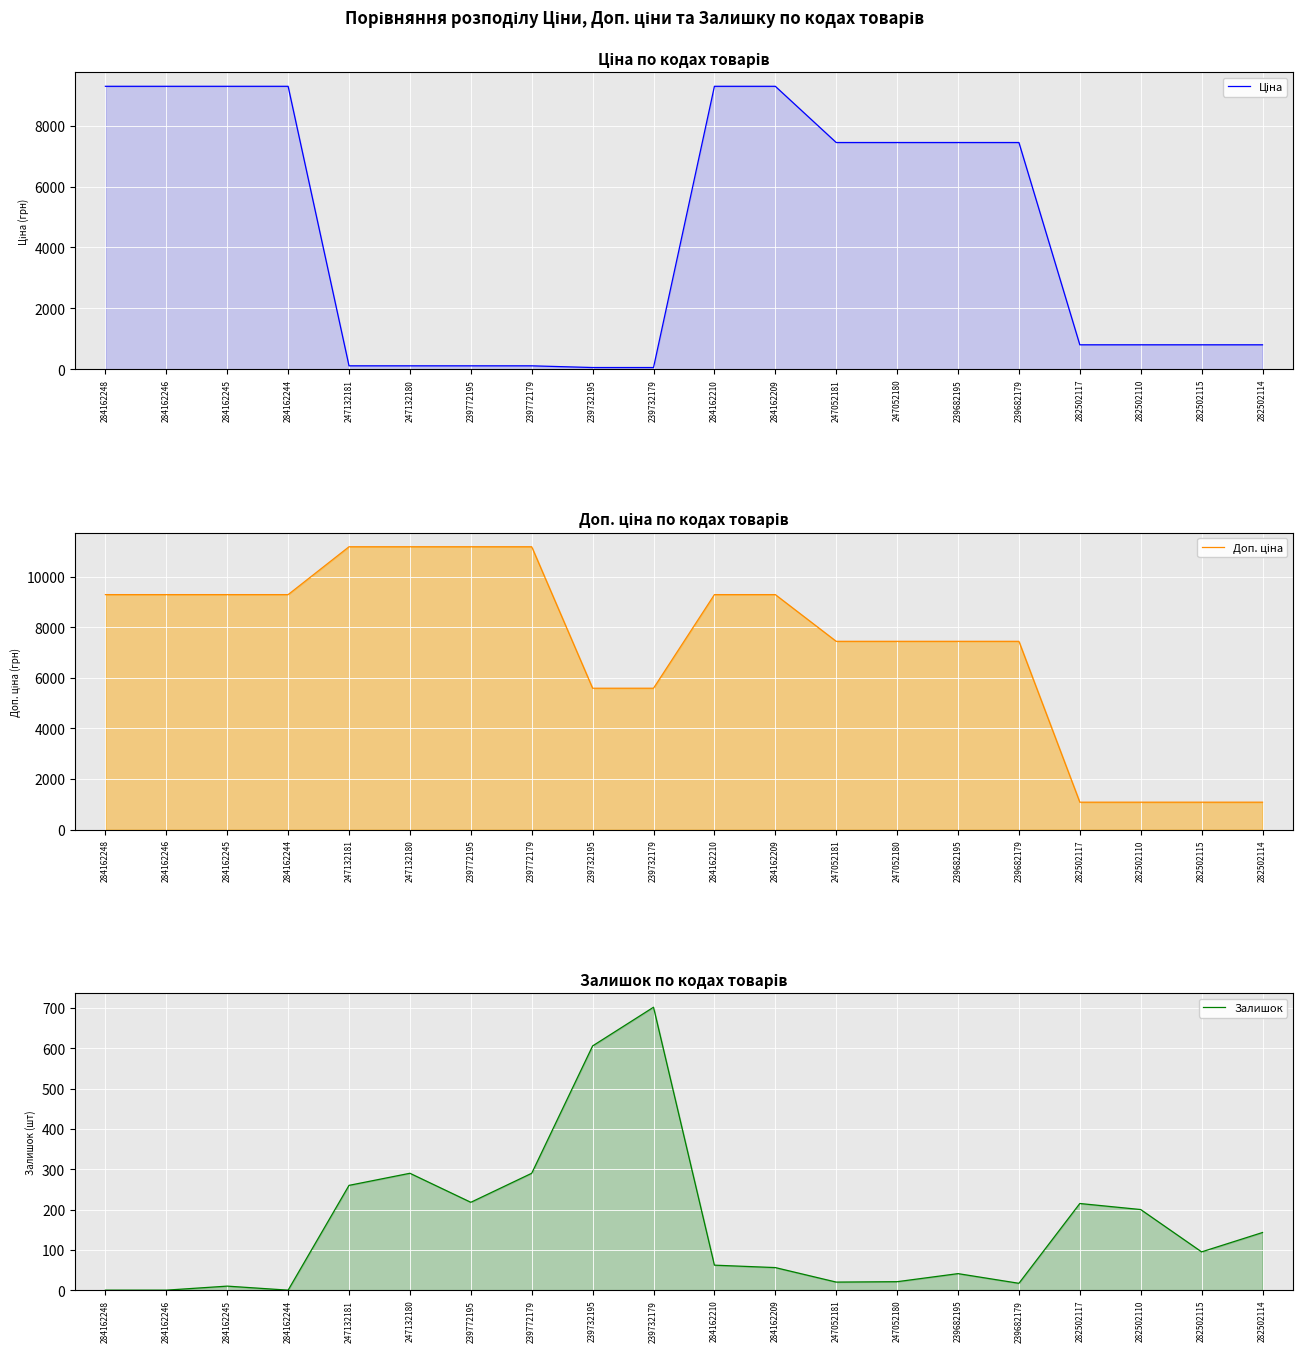

The value of Ціна at 247052180 is 2487.6. True or false?

False